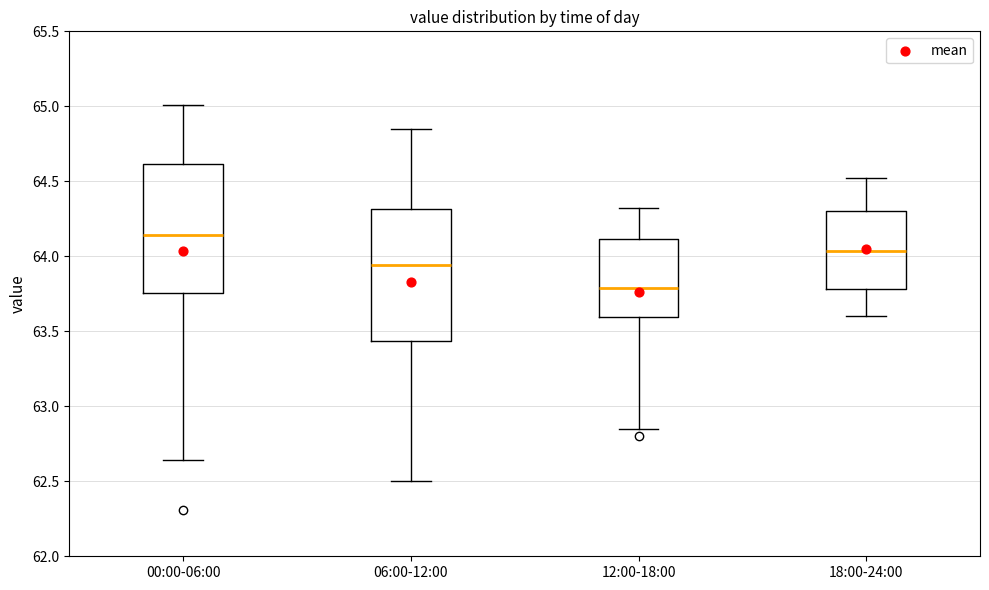

Reading left to right, read every box against the y-axis: the position of its median line, the range the box covers, and the ends of its whiskers. The values are not printed on the chart, so give them approximately, as read against the axis.

00:00-06:00: median 64.15, box 63.75 to 64.60, whiskers 62.65 to 65.00
06:00-12:00: median 63.95, box 63.45 to 64.30, whiskers 62.50 to 64.85
12:00-18:00: median 63.80, box 63.60 to 64.10, whiskers 62.85 to 64.30
18:00-24:00: median 64.05, box 63.80 to 64.30, whiskers 63.60 to 64.50